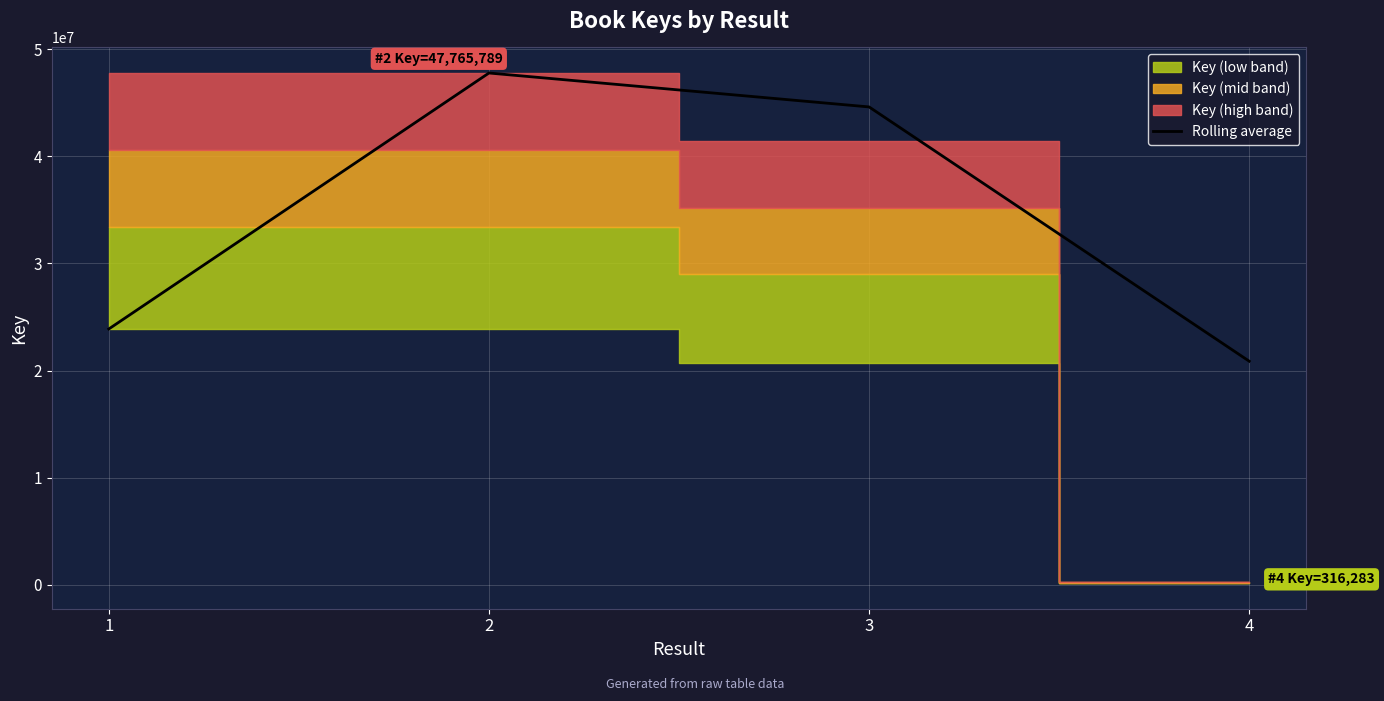

The value at 4 is 20871334.0. True or false?

True